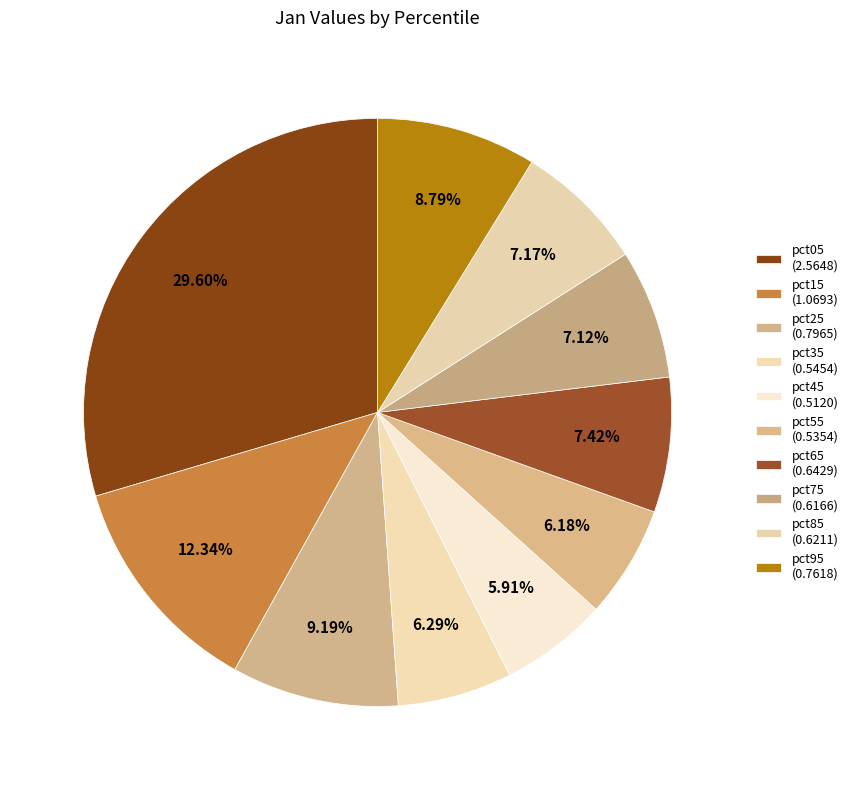

True or false: pct85 accounts for 15% of the total.

False